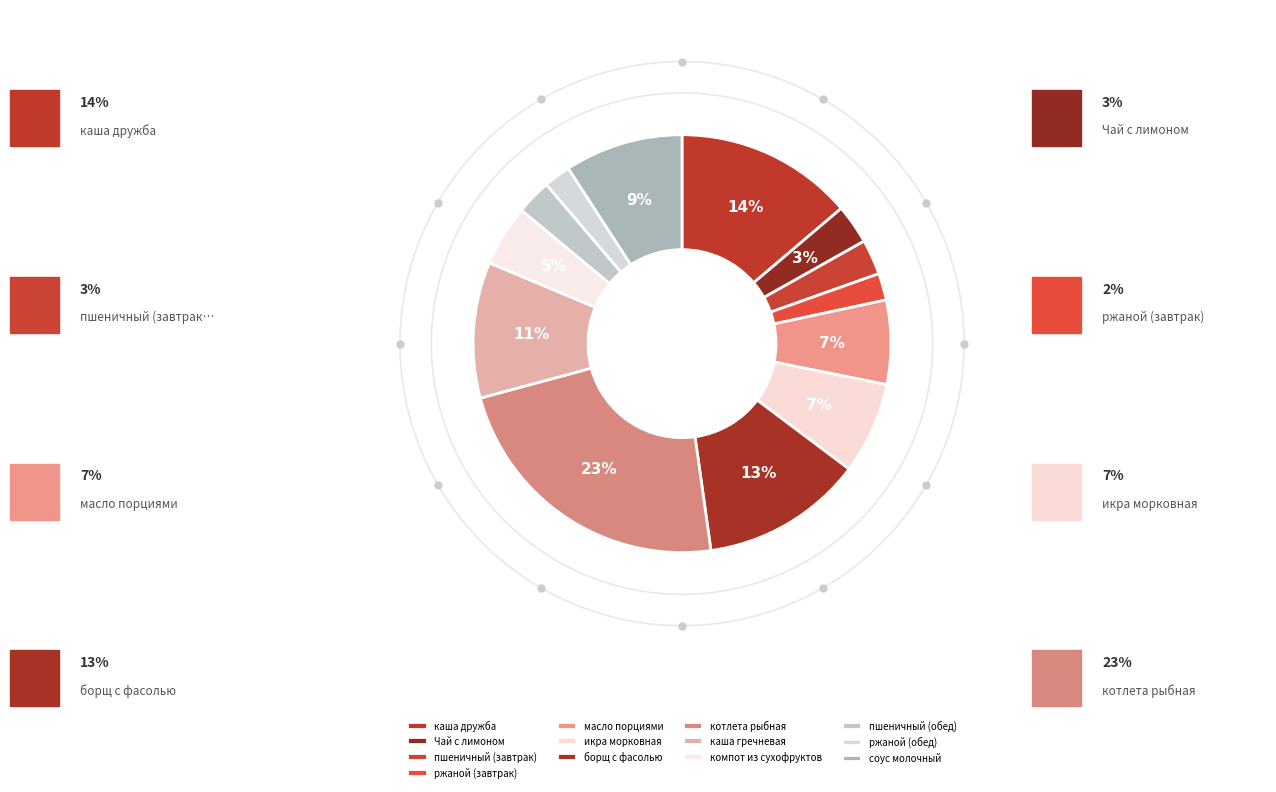

What is the change in value from каша дружба to икра морковная?

-6.5